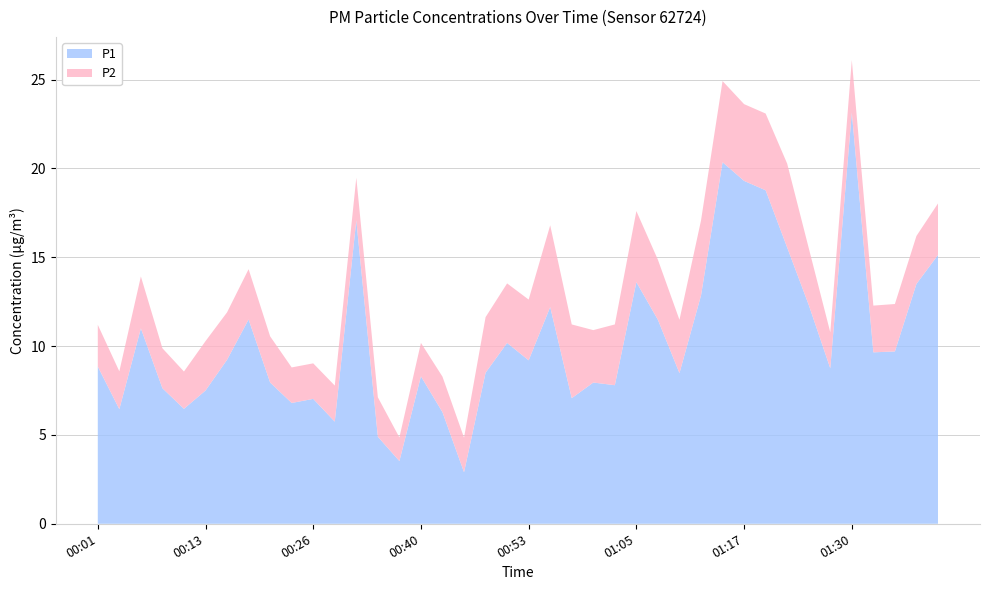

Reading right to left, transcribe all the data shown in this chart.

P1: 15.1	13.5	9.7	9.7	23.1	8.8	12.3	15.6	18.8	19.3	20.4	12.8	8.5	11.5	13.6	7.8	8.0	7.1	12.2	9.2	10.2	8.5	2.9	6.3	8.3	3.5	4.9	17.1	5.8	7.0	6.8	8.0	11.5	9.2	7.5	6.5	7.6	11.0	6.5	8.8
P2: 2.9	2.7	2.7	2.6	3.0	2.0	3.2	4.7	4.3	4.3	4.6	4.2	3.0	3.4	4.0	3.4	3.0	4.2	4.6	3.4	3.4	3.1	1.9	2.0	1.9	1.3	2.2	2.4	2.0	2.0	2.0	2.6	2.8	2.7	2.8	2.1	2.2	2.9	2.1	2.4